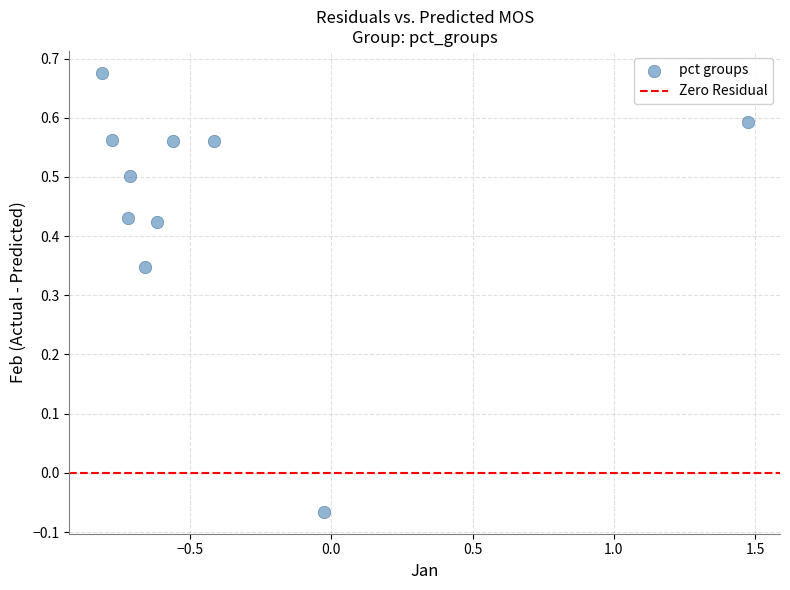

What is the range of X values (max minus min)?

2.3